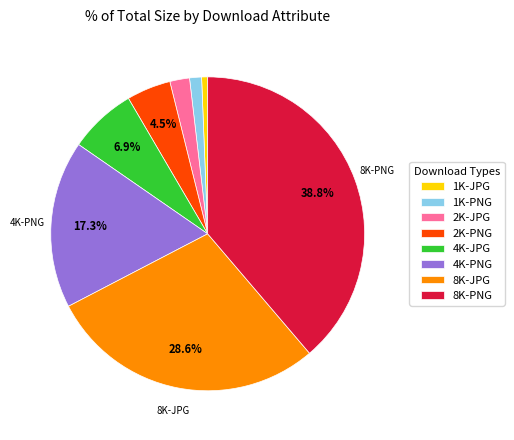

Does 4K-JPG represent more than half of the total?

No